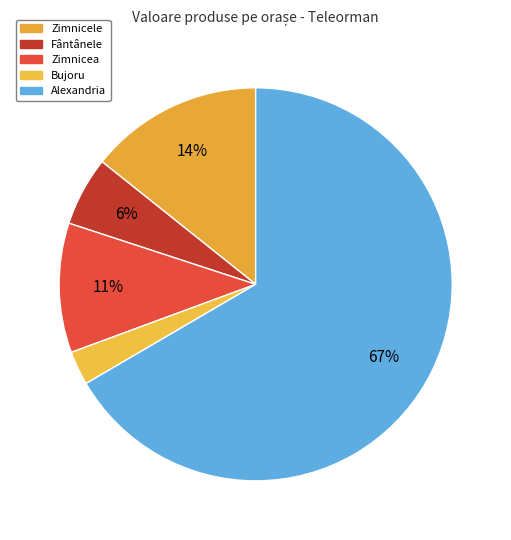

To the nearest percent, what is the average slice percentage?

20%